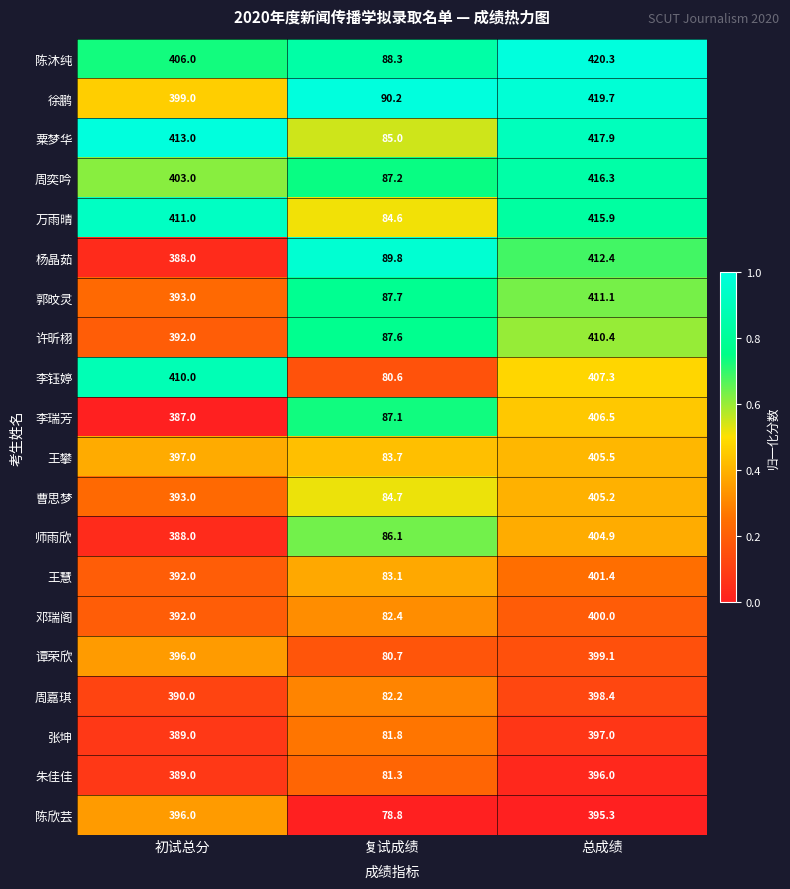

Rank the series at 复试成绩 from lowest to highest value.

陈欣芸, 李钰婷, 谭荣欣, 朱佳佳, 张坤, 周嘉琪, 邓瑞阁, 王慧, 王攀, 万雨晴, 曹思梦, 粟梦华, 师雨欣, 李瑞芳, 周奕吟, 许昕栩, 郭旼灵, 陈沐纯, 杨晶茹, 徐鹏